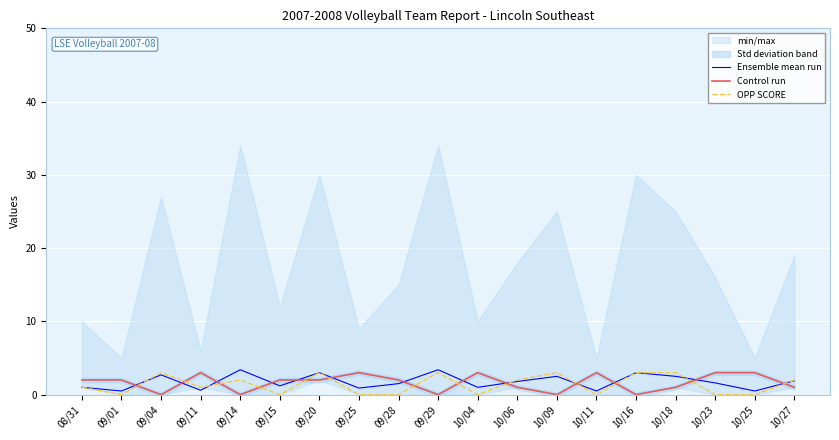

Is the value of Ensemble mean run at 10/27 greater than the value of Control run at 10/23?

No